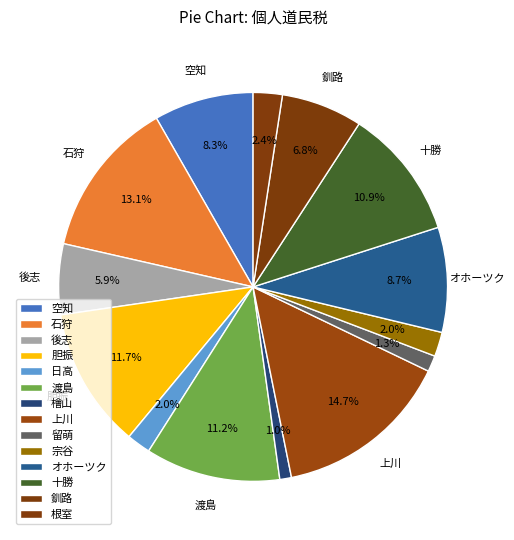

Count the number of slices in the pie.

14